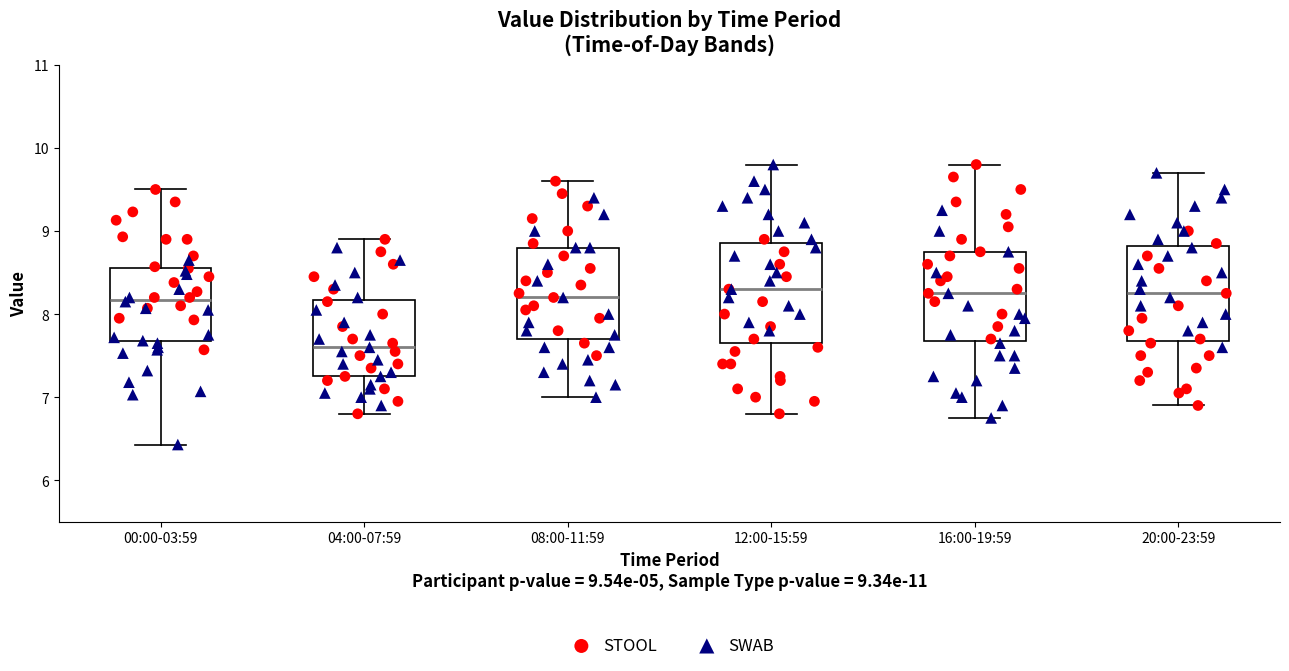

Reading left to right, transcribe this box plot: for each box, give where its median line is, the range the box spans, and where its two whiskers end, as read against the y-axis. The values are not printed on the chart, so give them approximately, as read against the axis.

00:00-03:59: median 8.2, box 7.7 to 8.6, whiskers 6.4 to 9.5
04:00-07:59: median 7.6, box 7.3 to 8.2, whiskers 6.8 to 8.9
08:00-11:59: median 8.2, box 7.7 to 8.8, whiskers 7.0 to 9.6
12:00-15:59: median 8.3, box 7.7 to 8.9, whiskers 6.8 to 9.8
16:00-19:59: median 8.3, box 7.7 to 8.8, whiskers 6.8 to 9.8
20:00-23:59: median 8.3, box 7.7 to 8.8, whiskers 6.9 to 9.7